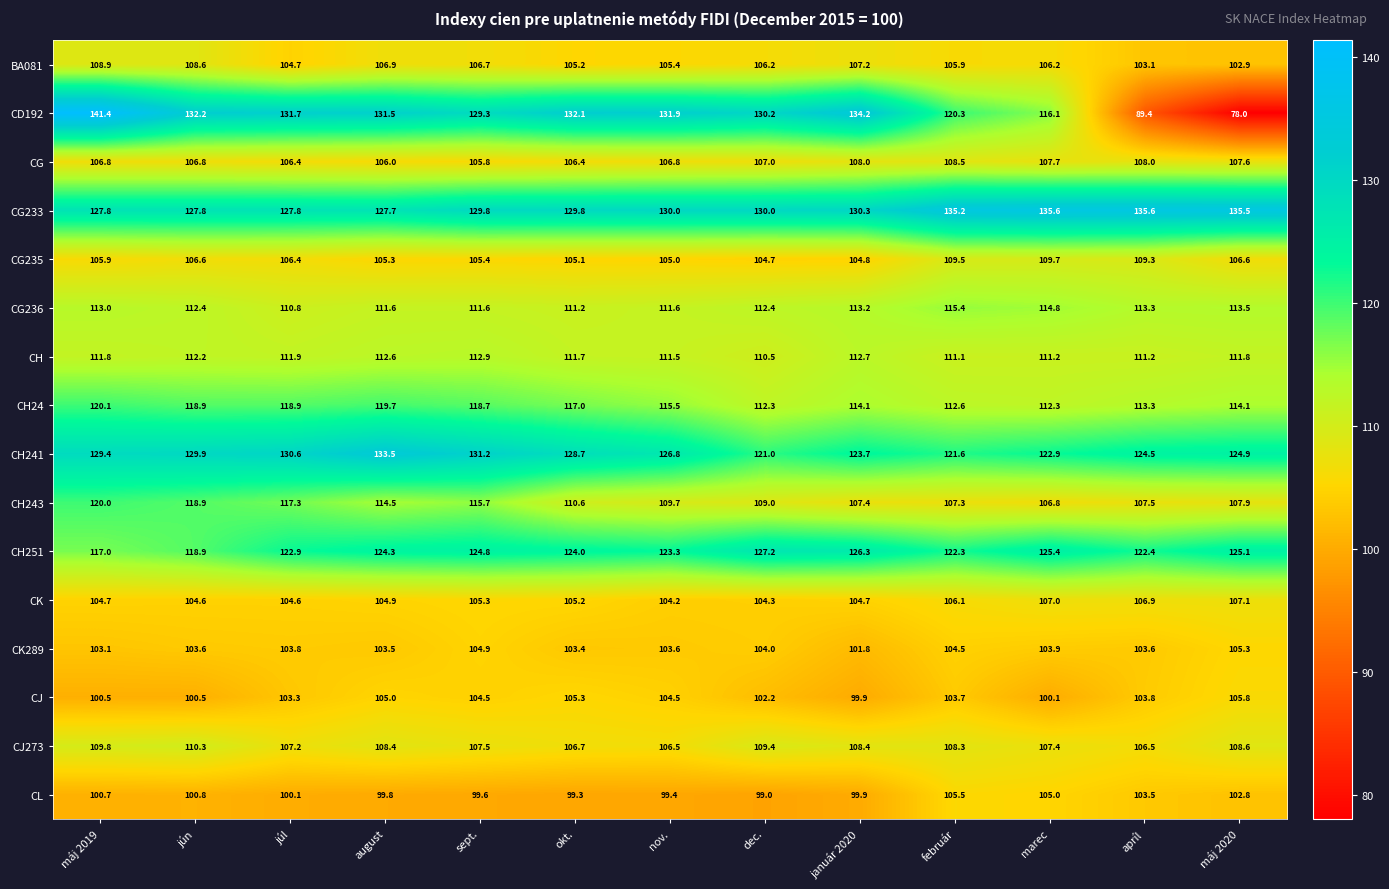

Which series has the largest total across all categories?

CG233